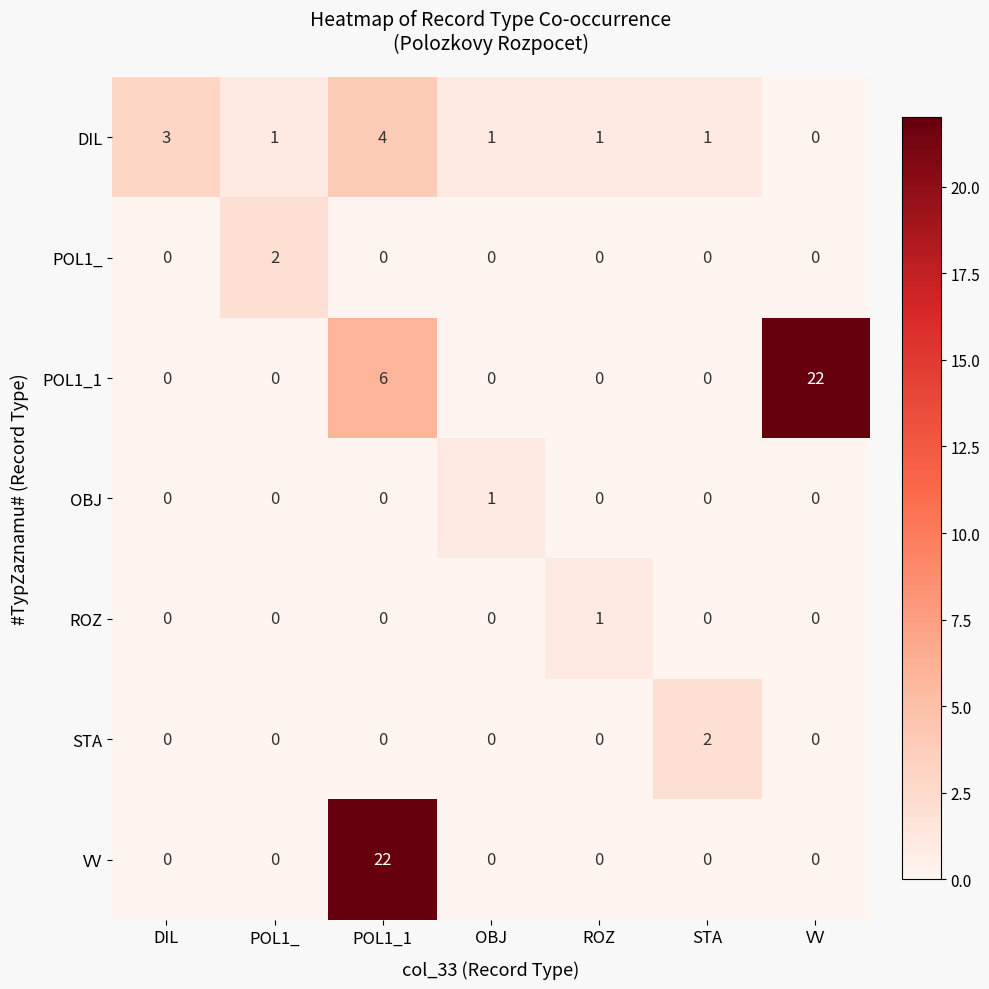

The value of STA at STA is 3. True or false?

False